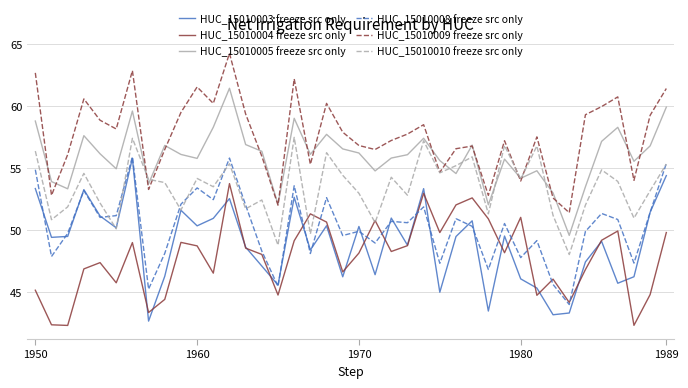

What is the maximum value shown in the chart?

64.2